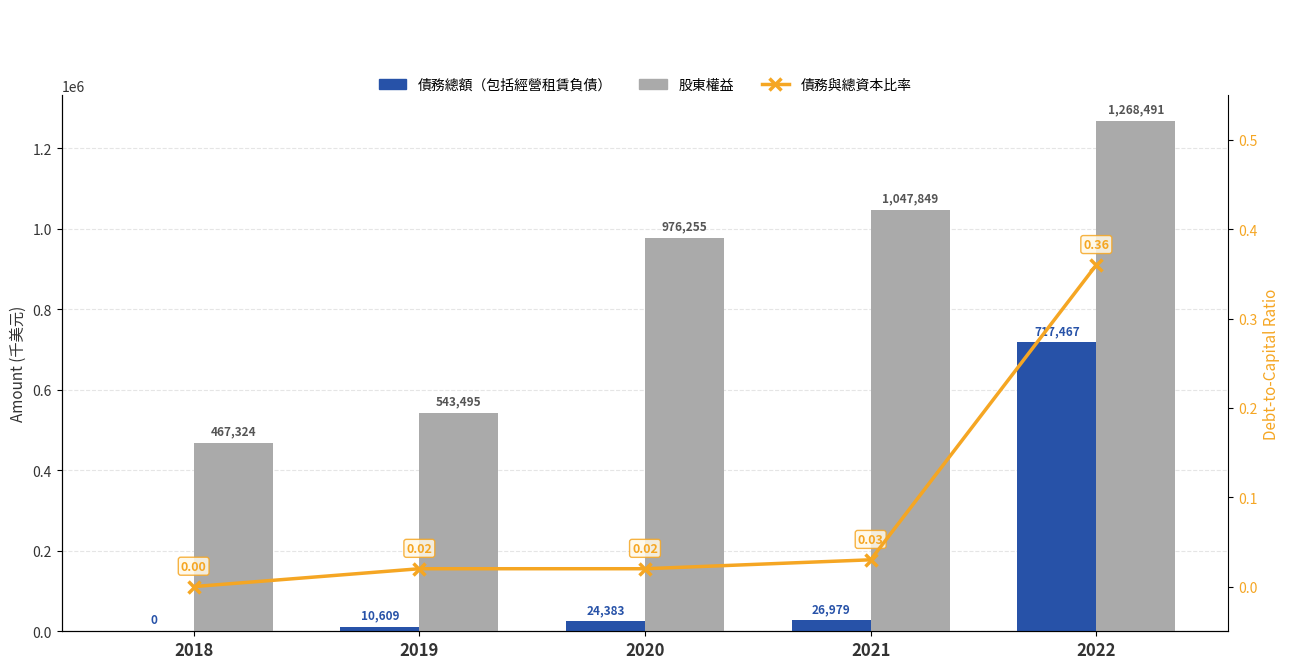

Count the number of categories in the chart.

5